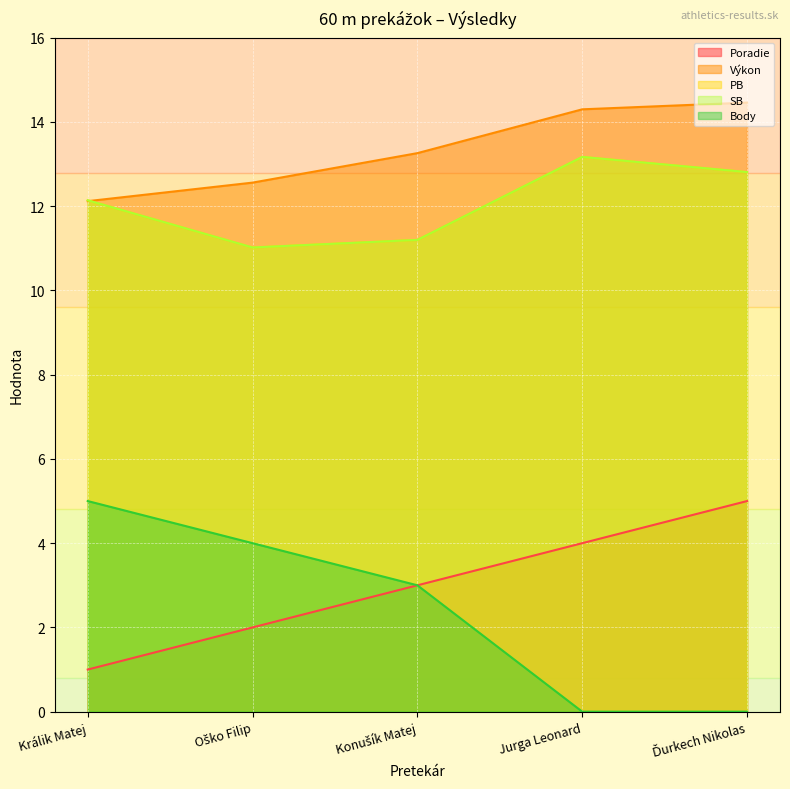

Where does the Výkon series first go above 13?

Konušík Matej